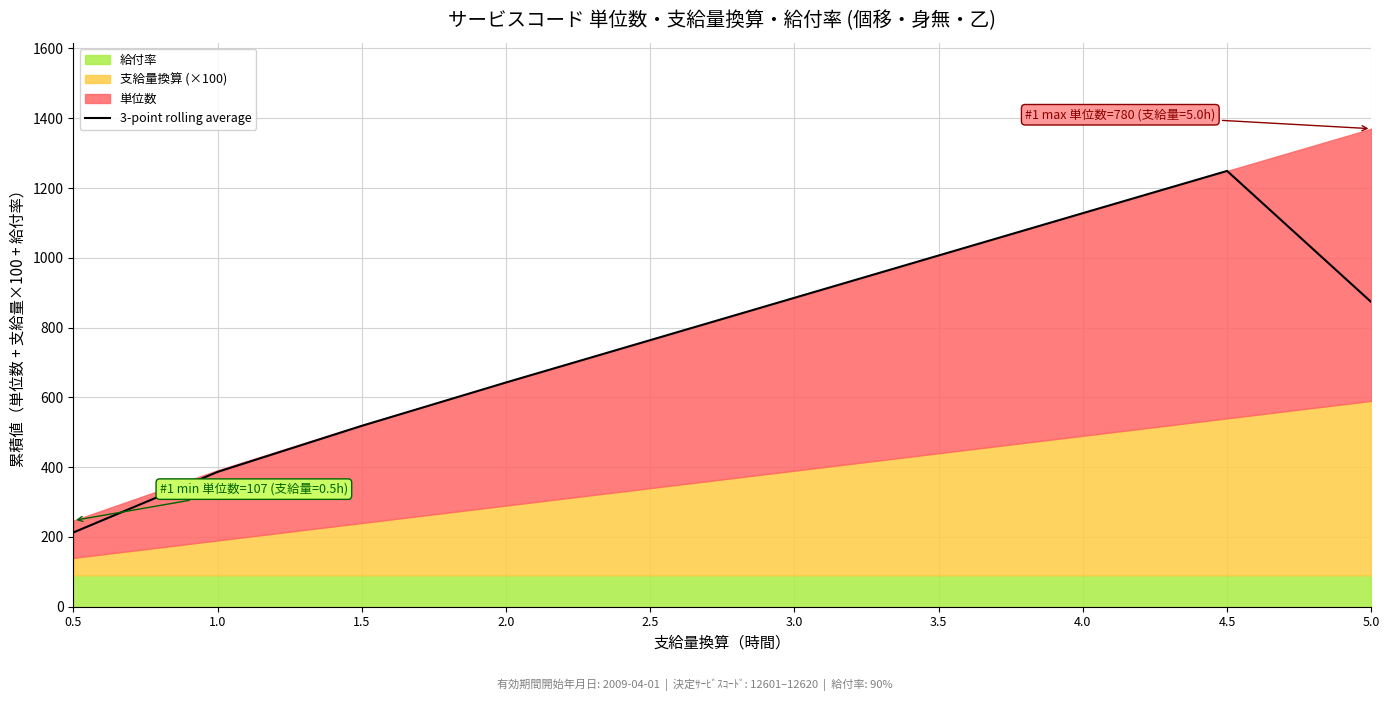

Which has a higher value, 0.5 or 4.5?

4.5